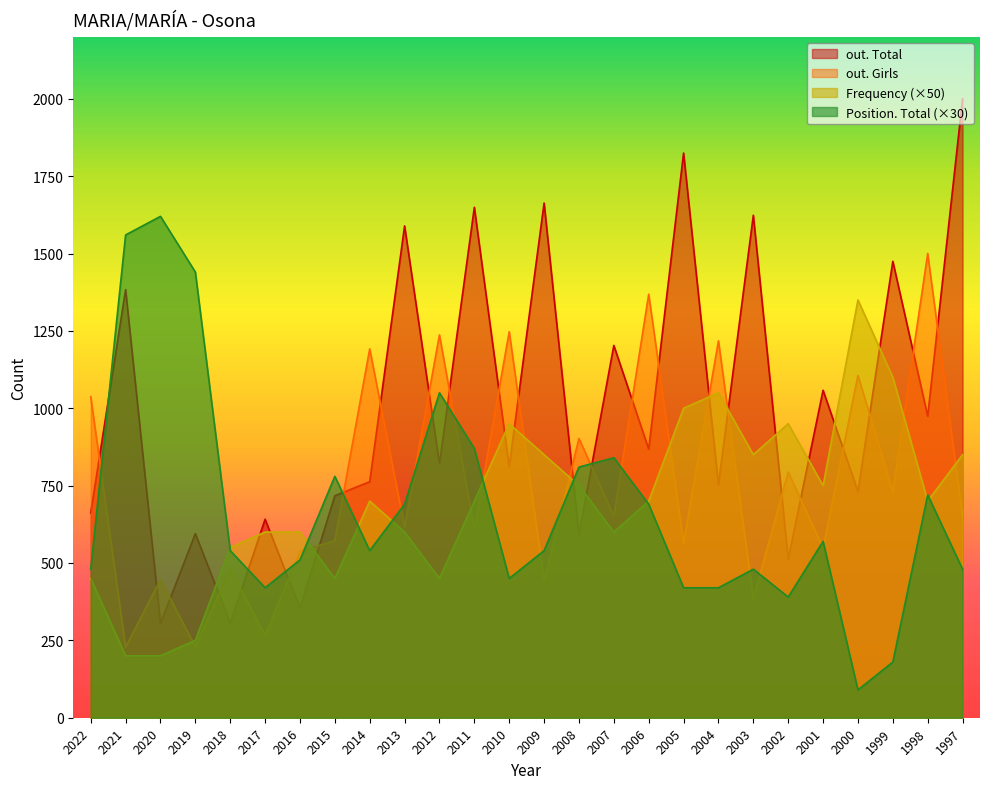

What is the value of the Position. Total point at the 1st from the left?

480.0